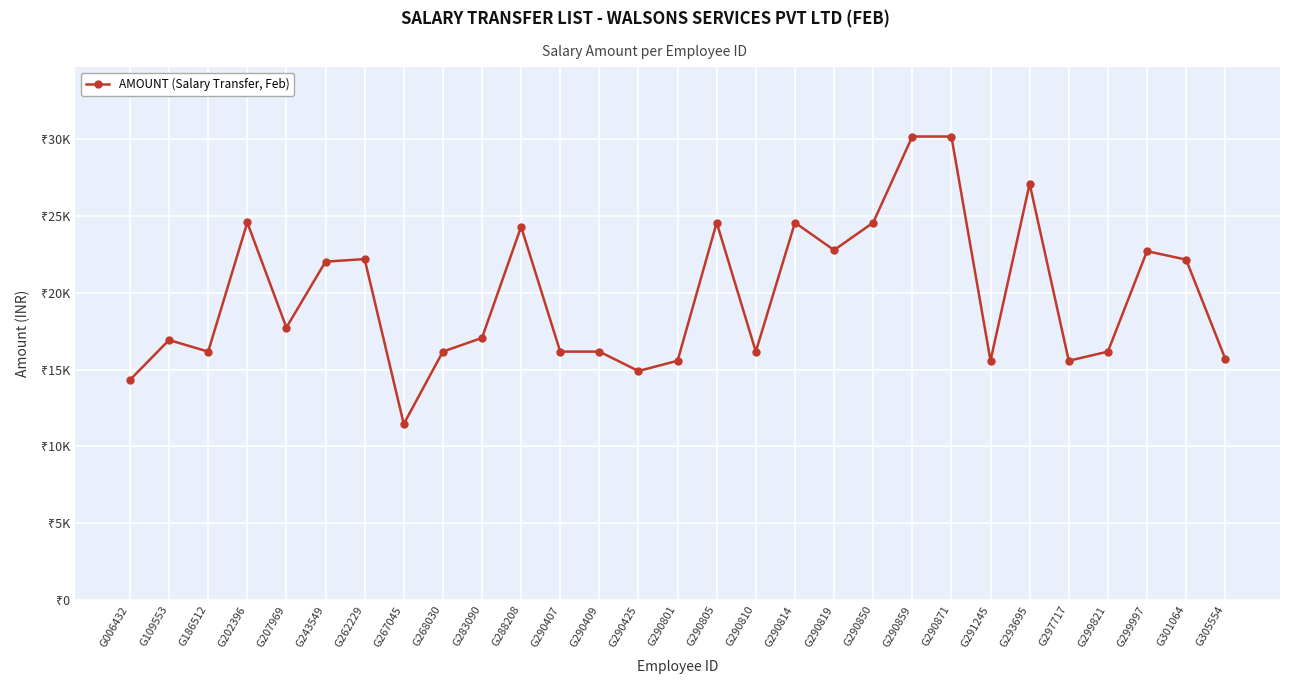

Is this an area chart (filled region under the line)?

No